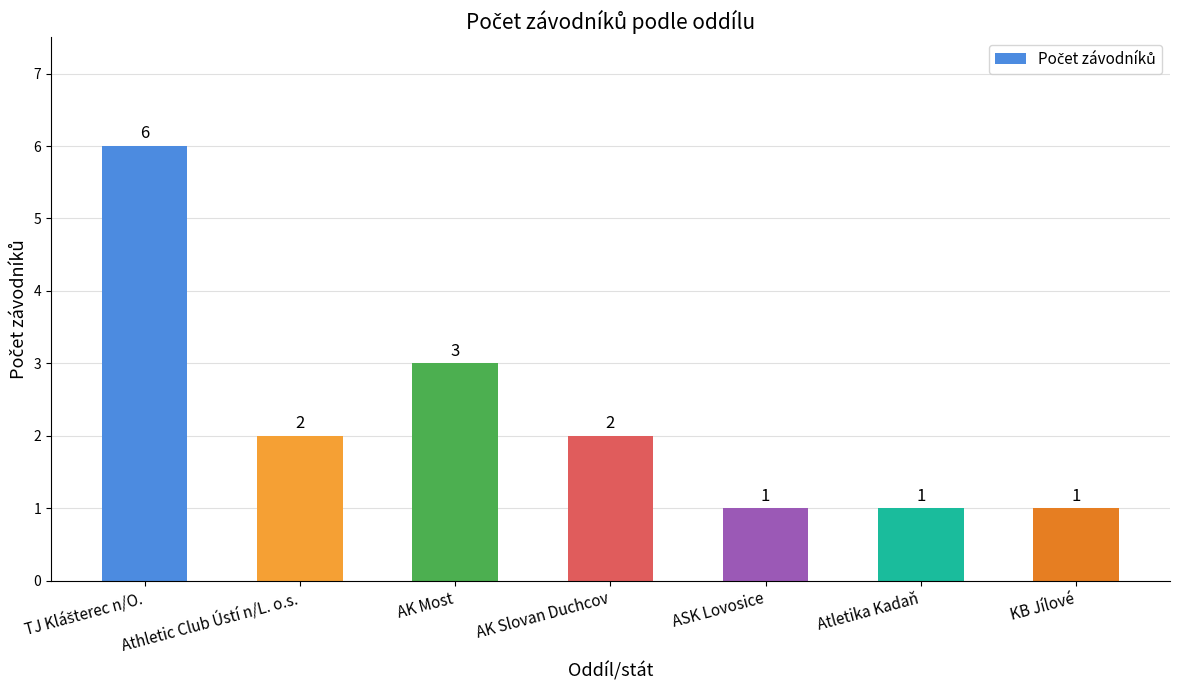

What is the sum of the values at KB Jílové and AK Most?

4